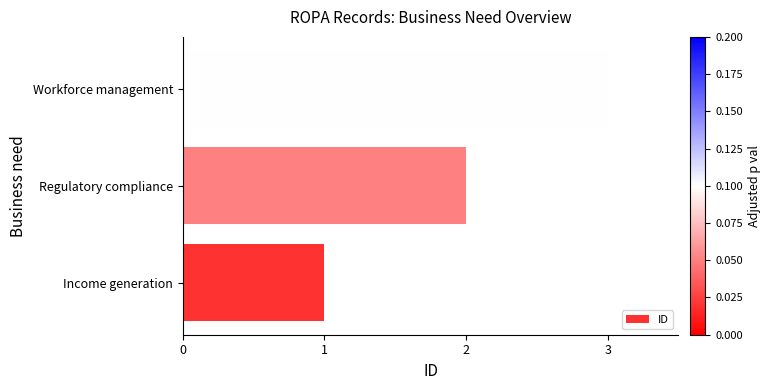

Does the chart contain stacked bars?

No